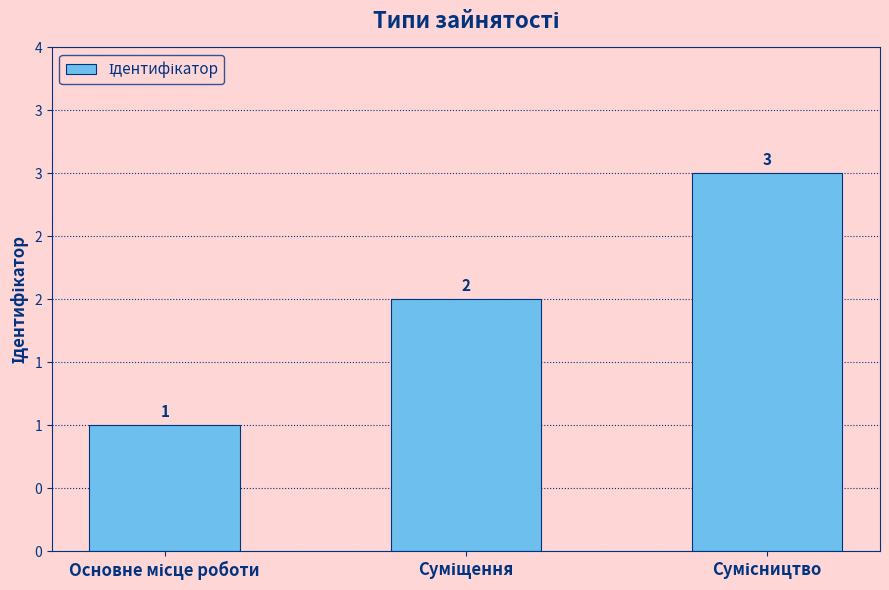

Are the bars horizontal?

No